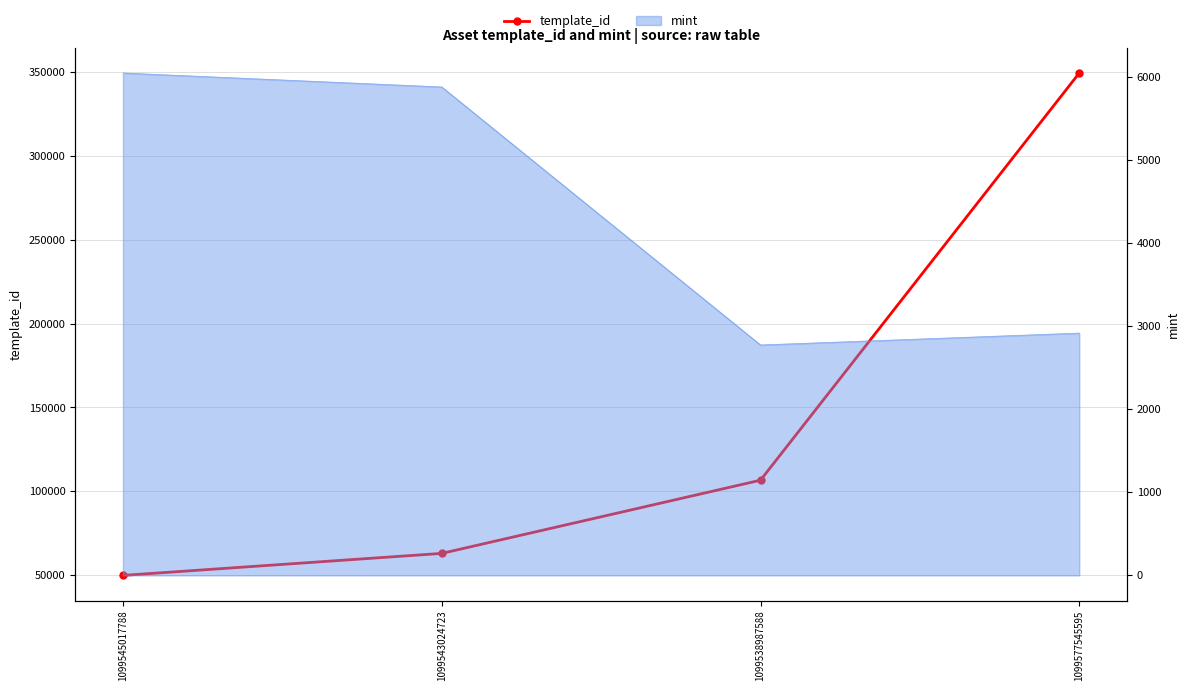

Which has a higher value, 1099577545595 or 1099543024723?

1099577545595